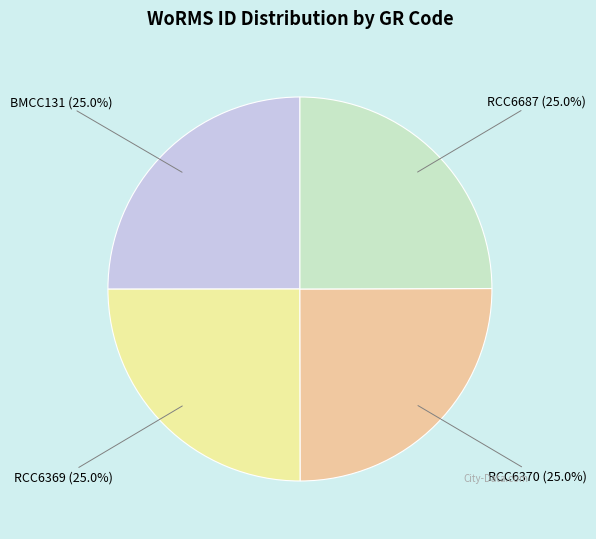

To the nearest percent, what is the combined percentage of RCC6687 and BMCC131?

50%